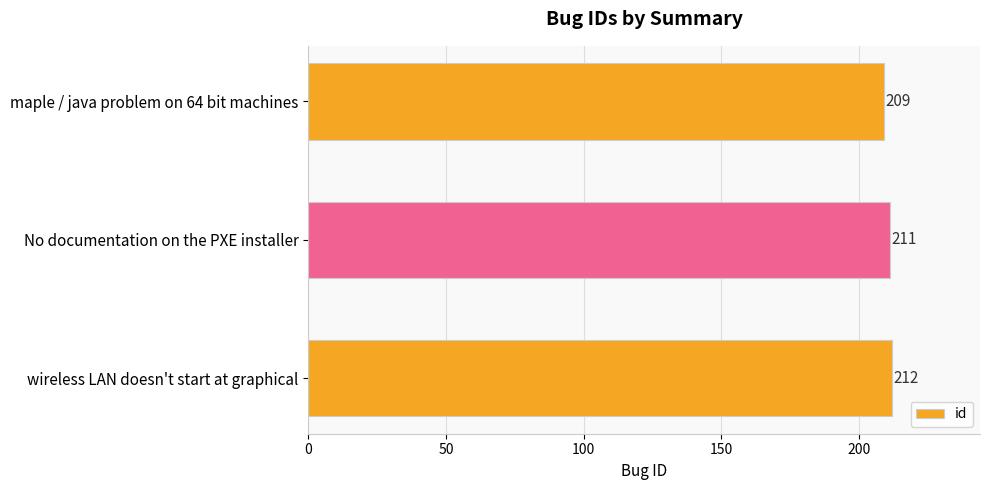

How many data points are less than 211?

1